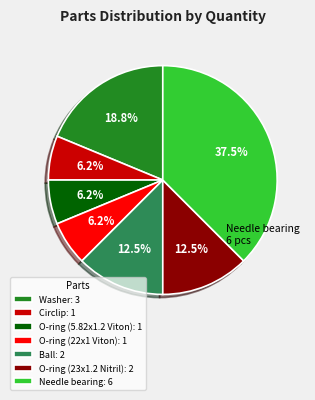

Is there a majority slice in this chart?

No